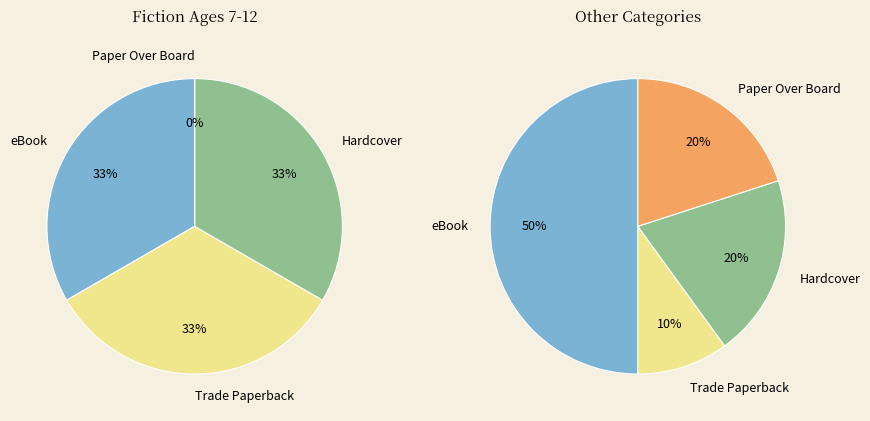

What is the ratio of the value at Hardcover to the value at Paper Over Board?

1.0